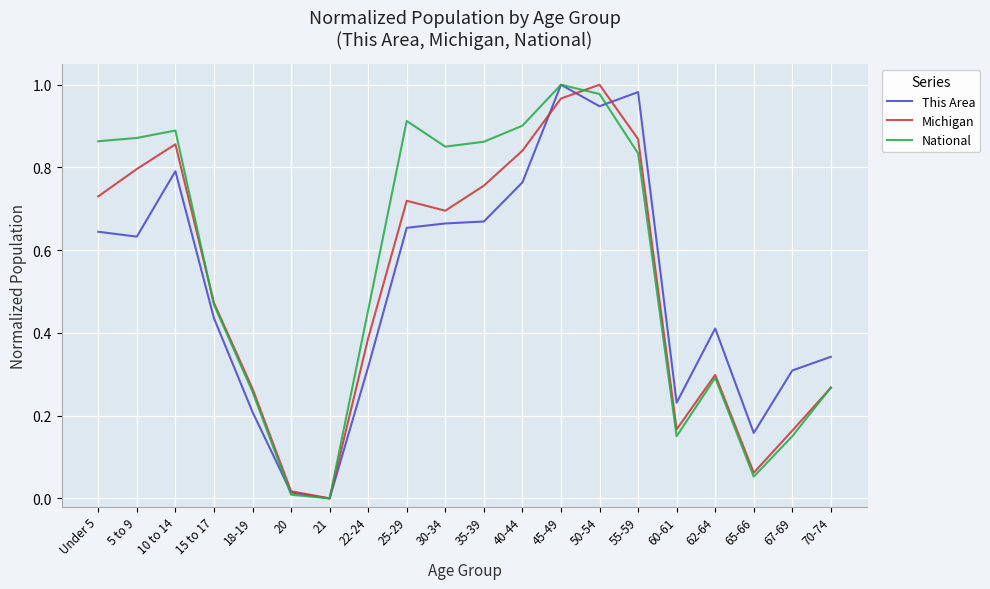

At which label does Michigan reach its peak?

50-54